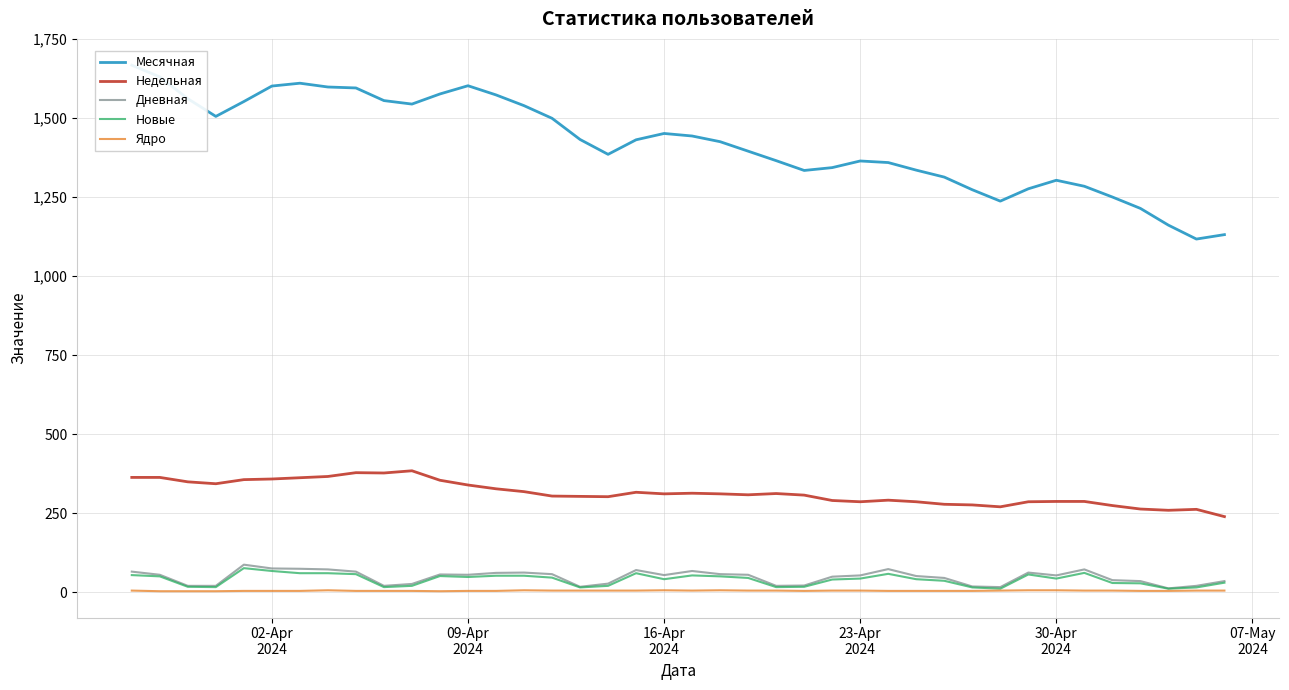

Does the chart display data point markers on the line(s)?

No